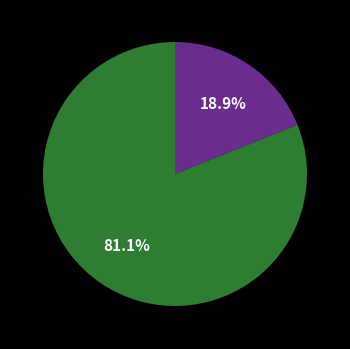

Is there any slice that represents more than half of the pie?

Yes